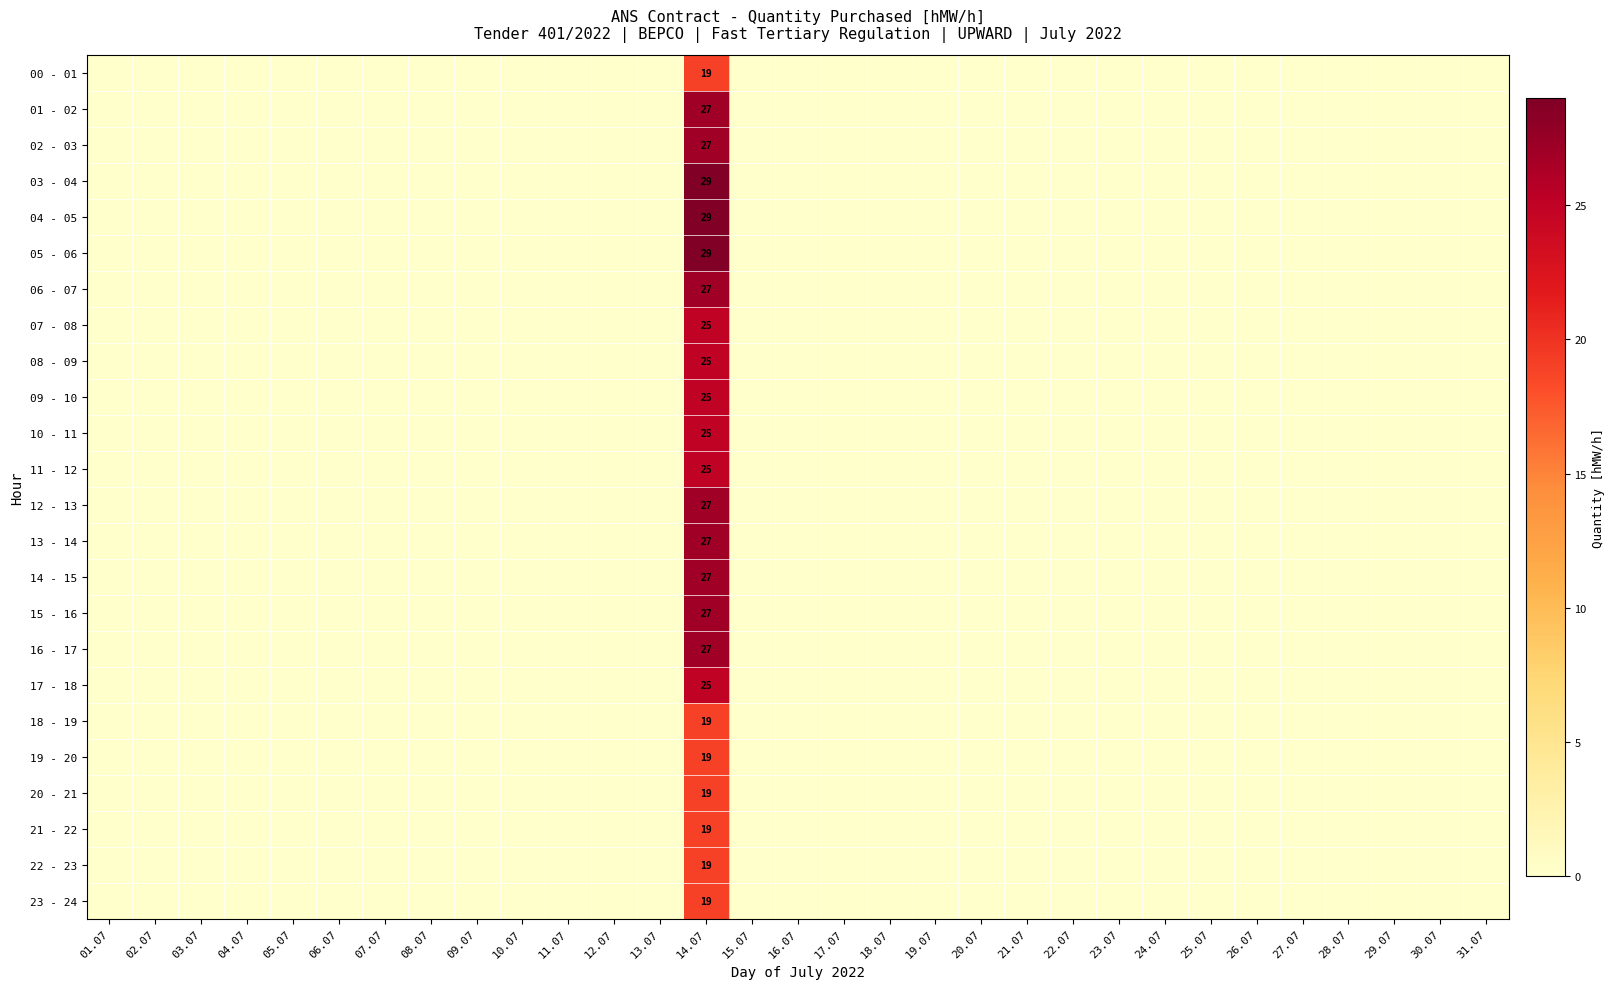

True or false: 19 - 20 has a value of 19 at 14.07.

True